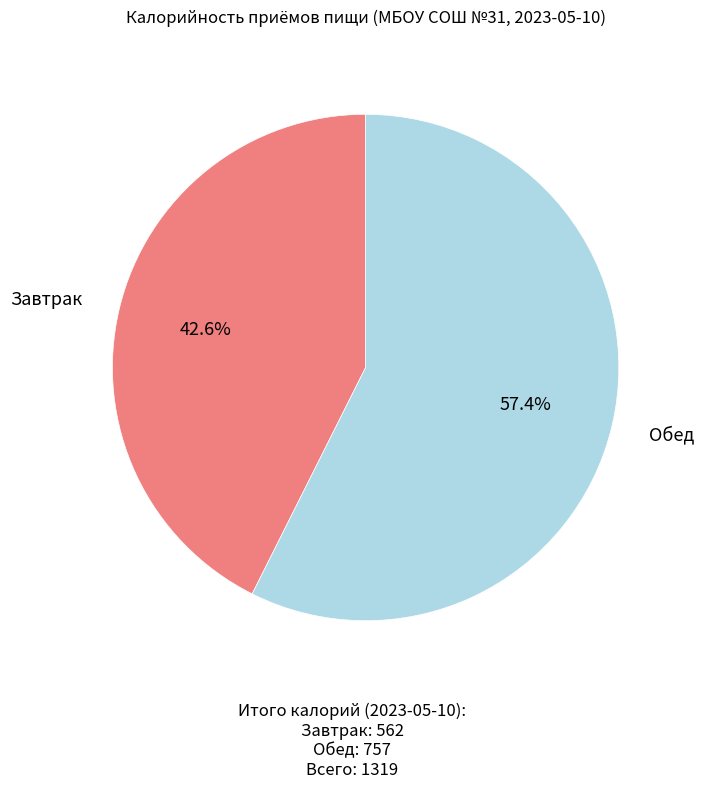

How many slices are in this pie chart?

2